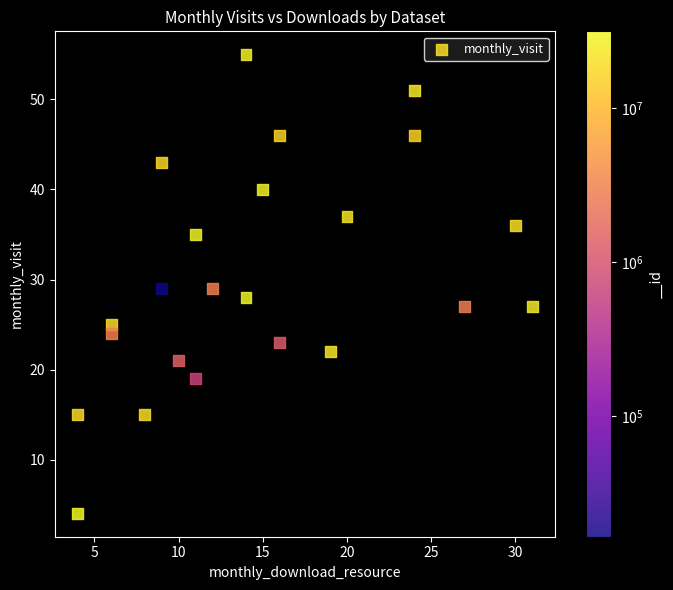

What is the range of Y values (max minus min)?

51